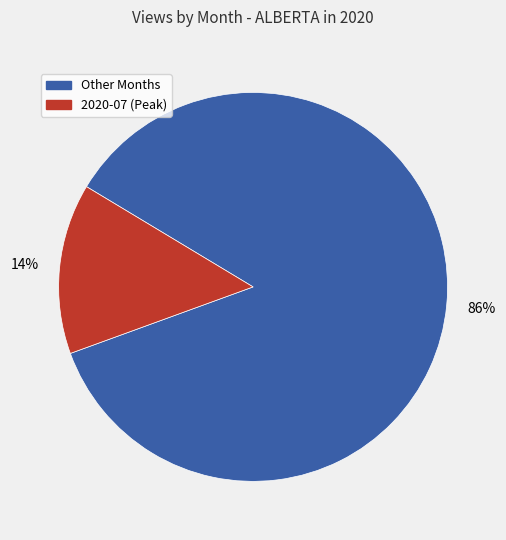

Is there any slice that represents more than half of the pie?

Yes